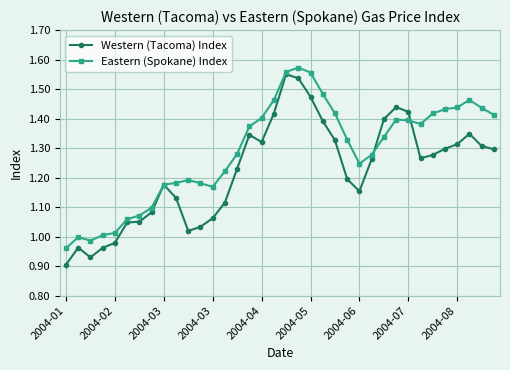

Which series has the largest total across all categories?

Eastern (Spokane) Index